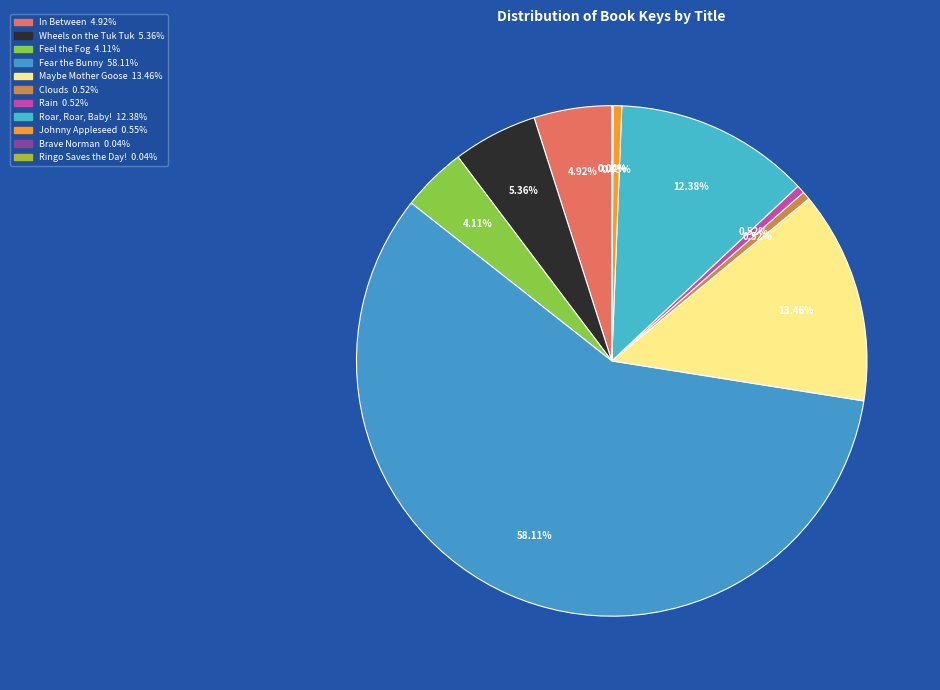

Rank the categories by value from lowest to highest.

Brave Norman, Ringo Saves the Day!, Rain, Clouds, Johnny Appleseed, Feel the Fog, In Between, Wheels on the Tuk Tuk, Roar, Roar, Baby!, Maybe Mother Goose, Fear the Bunny